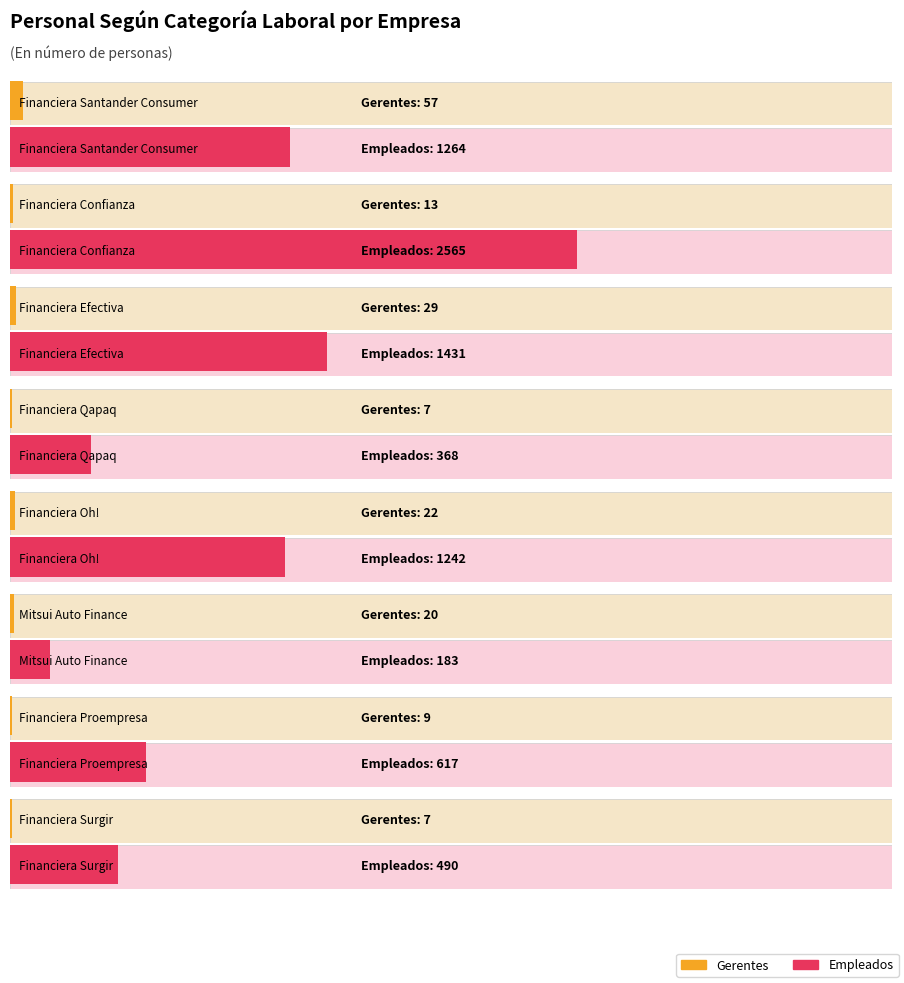

Which series has the largest range (max minus min)?

Empleados